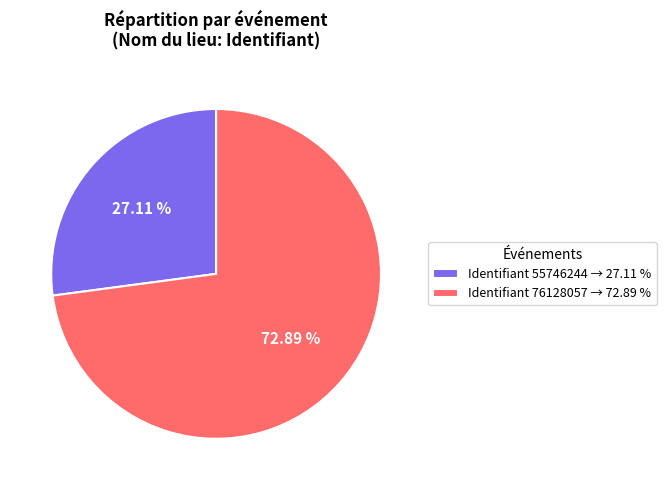

Which has a higher value, Identifiant 76128057 → 72.89 % or Identifiant 55746244 → 27.11 %?

Identifiant 76128057 → 72.89 %